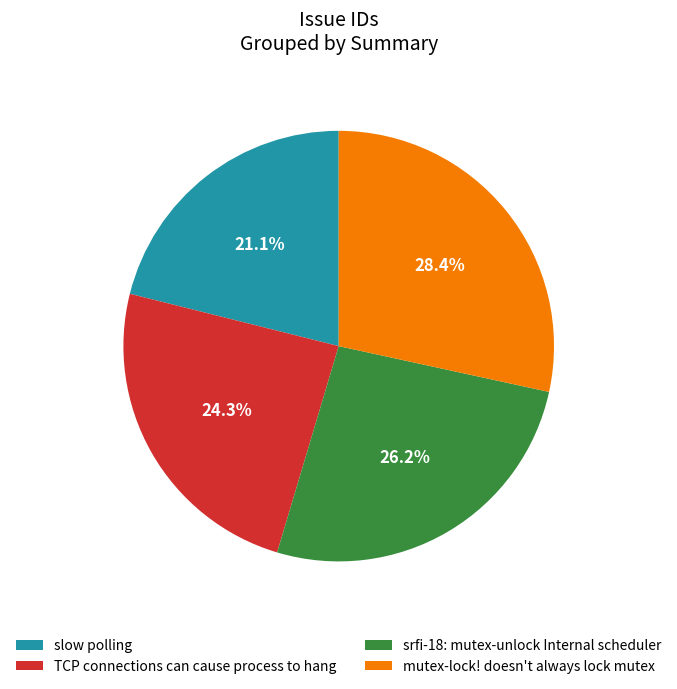

To the nearest percent, what is the difference between the srfi-18: mutex-unlock Internal scheduler and mutex-lock! doesn't always lock mutex slice percentages?

2%